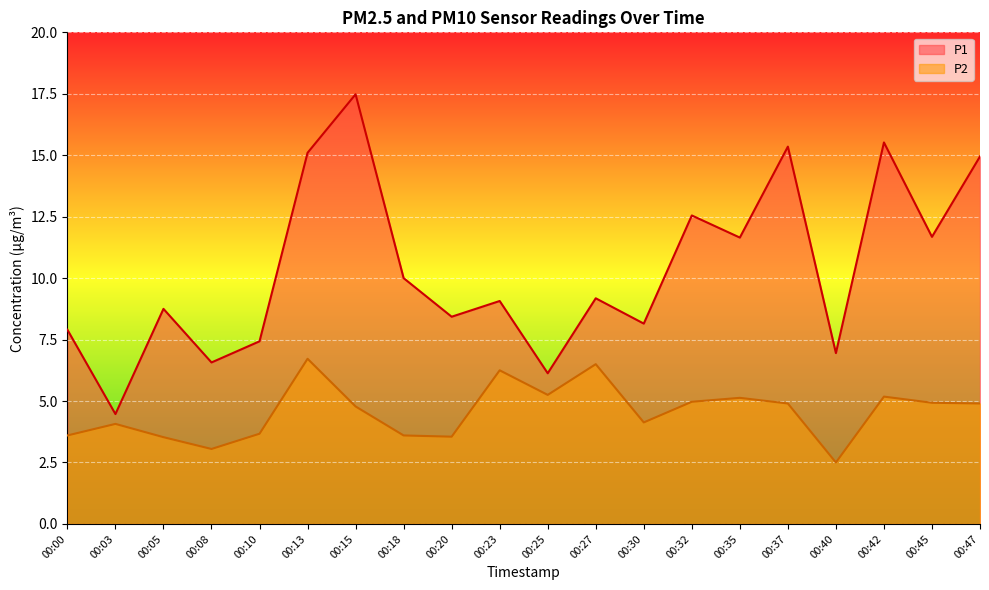

Which category has the highest value in the P1 series?

00:15